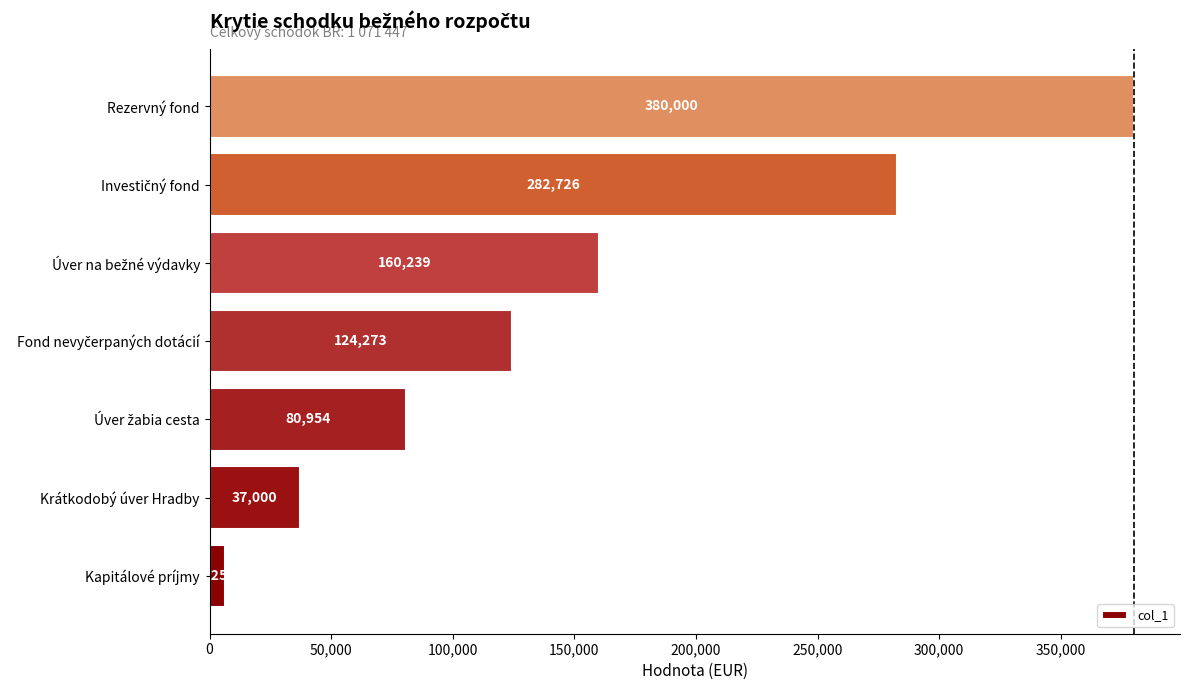

How many bars are there in total?

7